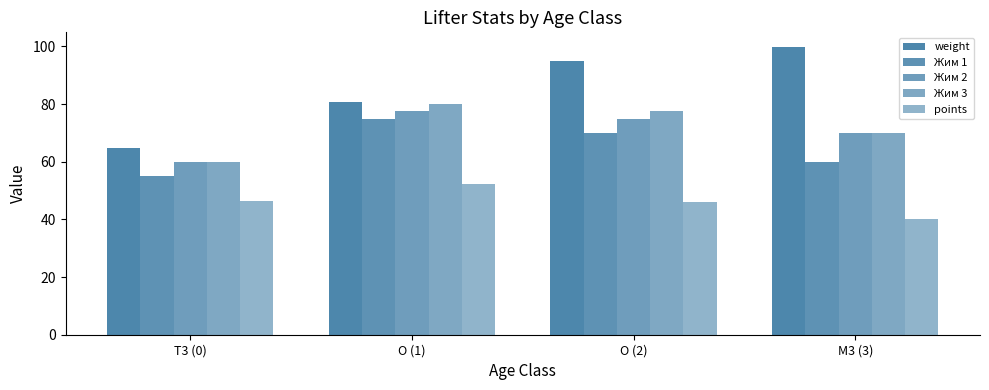

Reading right to left, extract all data points from this chart.

weight: M3 (3)=99.9	O (2)=94.9	O (1)=80.8	T3 (0)=64.8
Жим 1: M3 (3)=60.0	O (2)=70.0	O (1)=75.0	T3 (0)=55.0
Жим 2: M3 (3)=70.0	O (2)=75.0	O (1)=77.5	T3 (0)=60.0
Жим 3: M3 (3)=70.0	O (2)=77.5	O (1)=80.0	T3 (0)=60.0
points: M3 (3)=40.0	O (2)=46.1	O (1)=52.3	T3 (0)=46.5